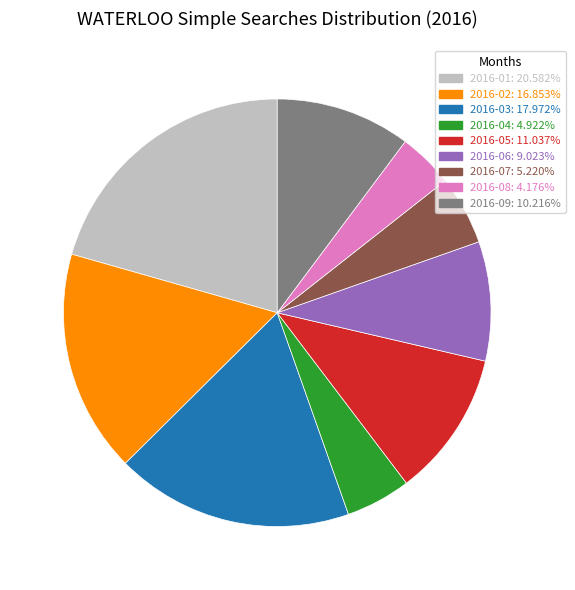

Is the sum of 2016-04: 4.922% and 2016-01: 20.582% greater than half?

No